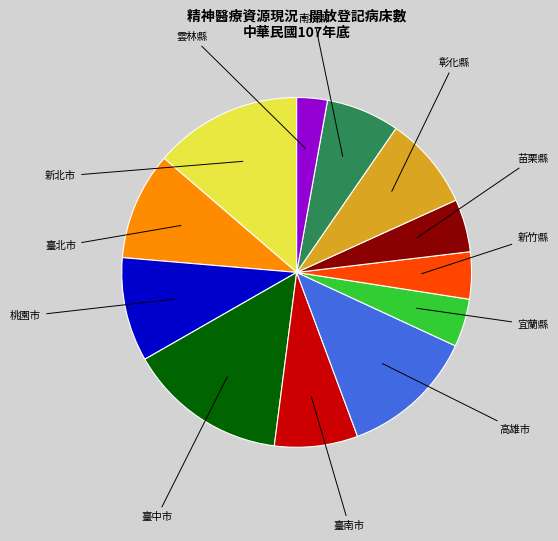

Rank the categories by value from lowest to highest.

雲林縣, 新竹縣, 宜蘭縣, 苗栗縣, 南投縣, 臺南市, 彰化縣, 桃園市, 臺北市, 高雄市, 新北市, 臺中市